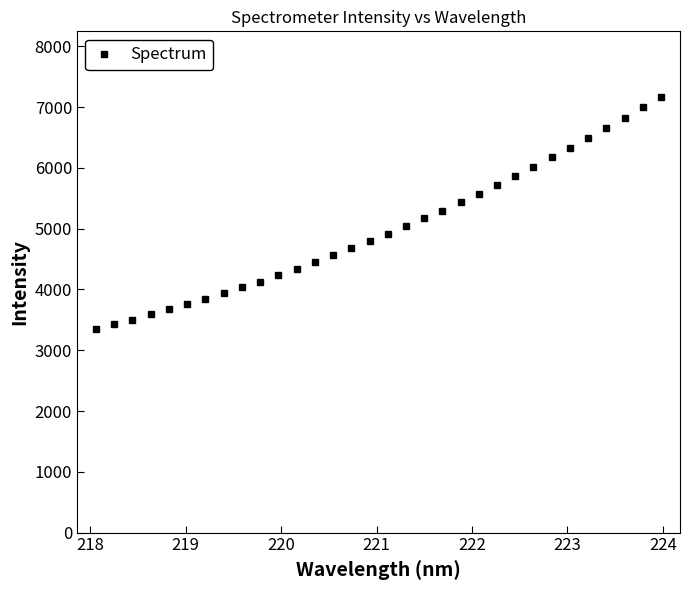

What is the value of the 15th point from the left?

4675.8